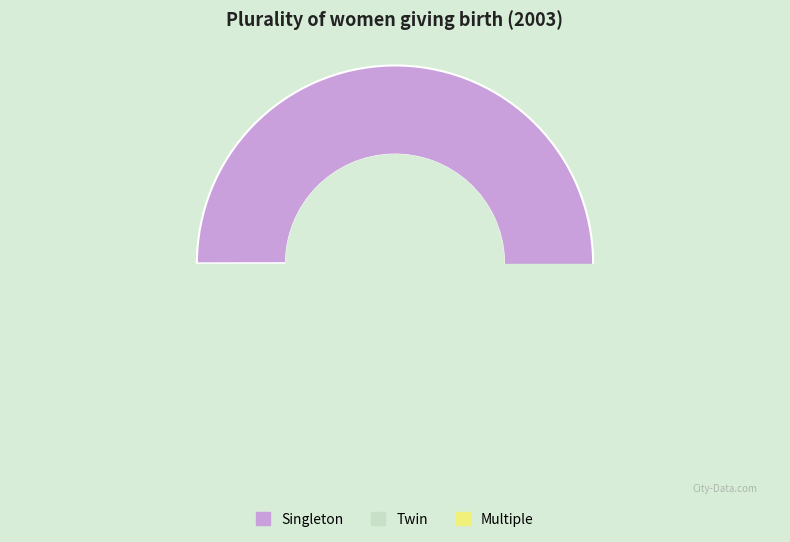

Is it true that Twin is 1% of the pie?

False